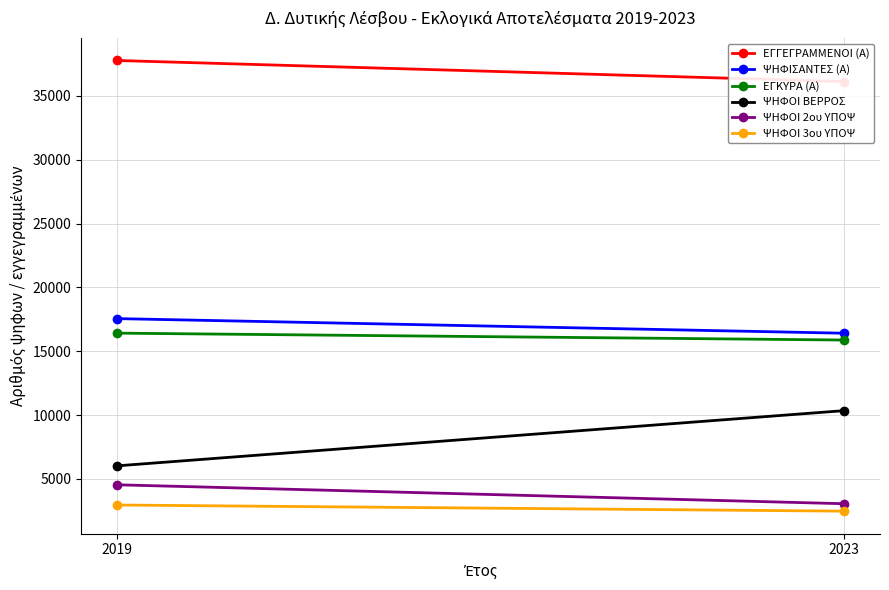

How many lines are shown in the chart?

6